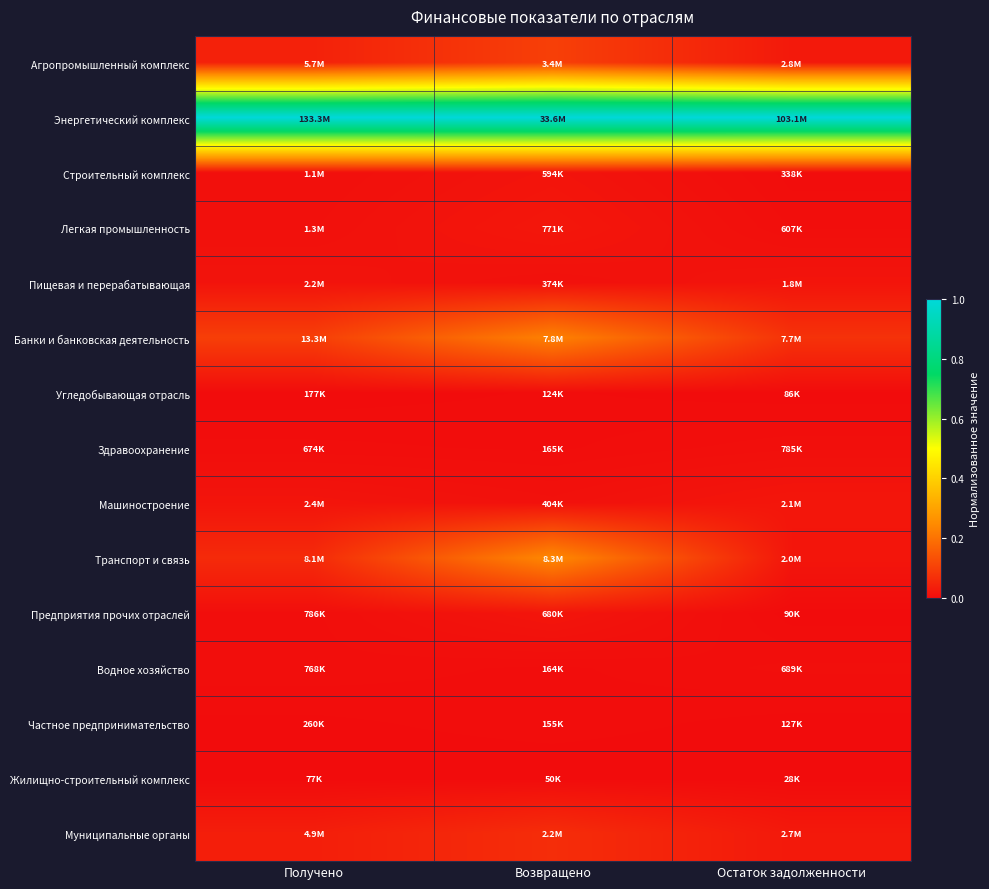

List the series in order of their peak value, lowest first.

Жилищно-строительный комплекс, Угледобывающая отрасль, Частное предпринимательство, Водное хозяйство, Здравоохранение, Строительный комплекс, Пищевая и перерабатывающая, Предприятия прочих отраслей, Машиностроение, Легкая промышленность, Муниципальные органы, Агропромышленный комплекс, Банки и банковская деятельность, Транспорт и связь, Энергетический комплекс